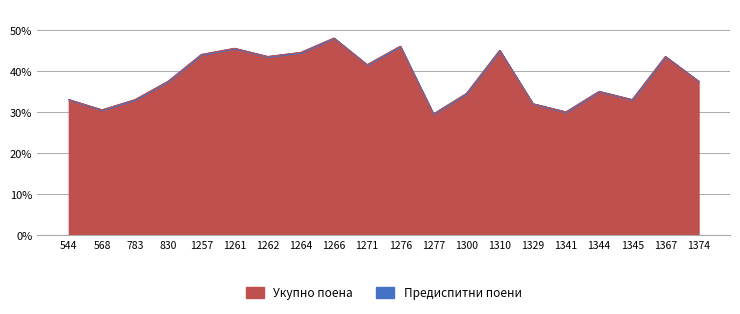

What is the value of the Укупно поена point at the 1st from the left?

33.0